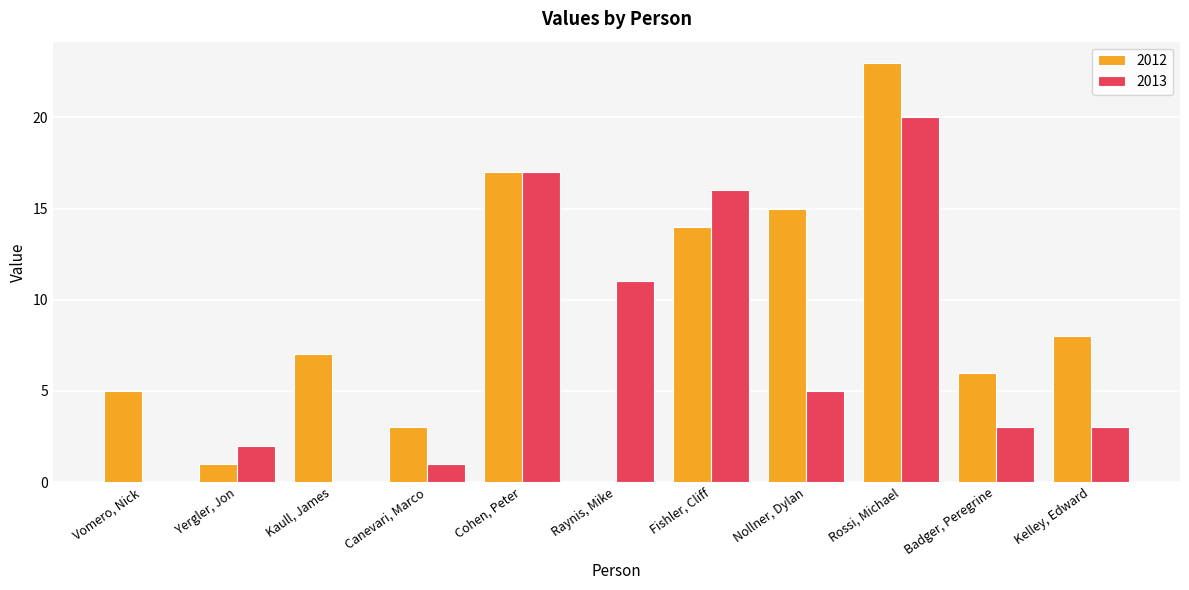

What is the approximate value of 2012 at Cohen, Peter?

17